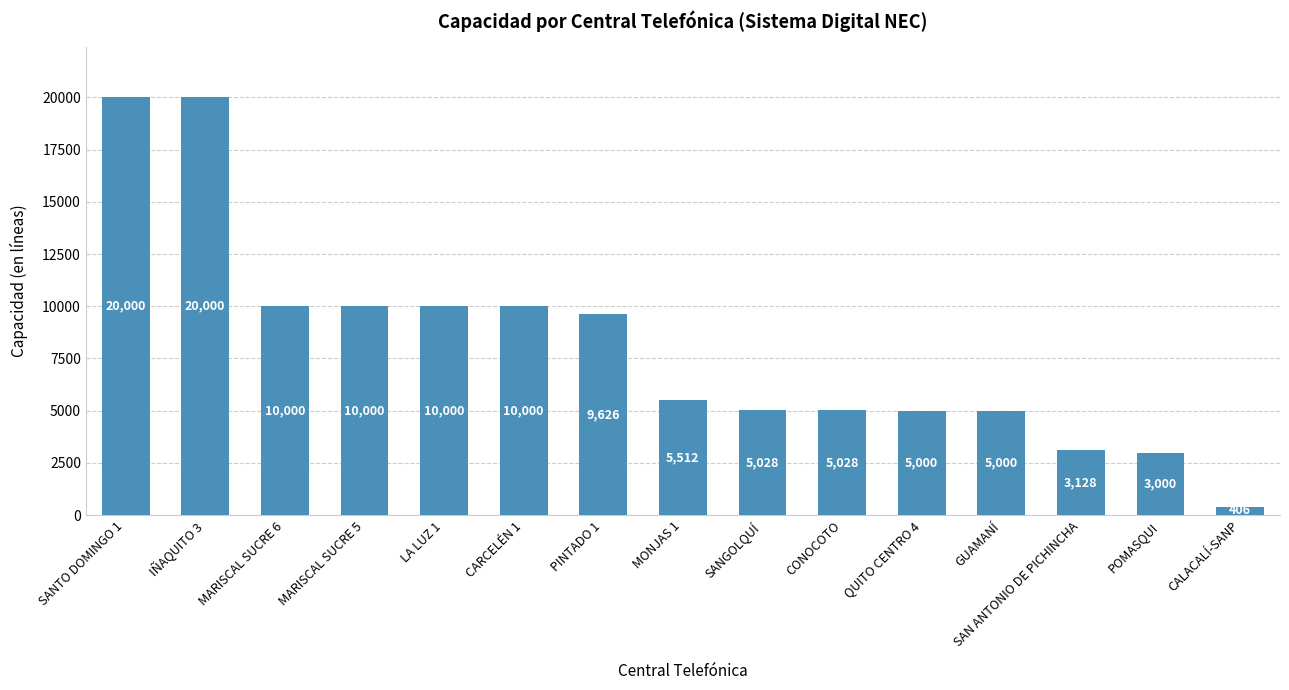

Are the bars horizontal?

No